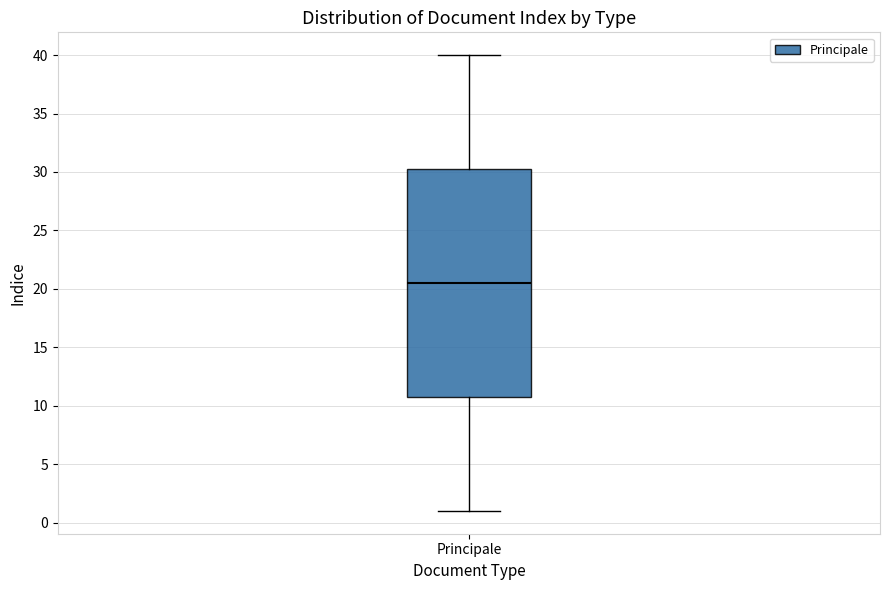

Transcribe this box plot: give where the median line is, the range the box spans, and where the two whiskers end, as read against the y-axis. The values are not printed on the chart, so give them approximately, as read against the axis.

median 20.5, box 11.0 to 30.5, whiskers 1.0 to 40.0